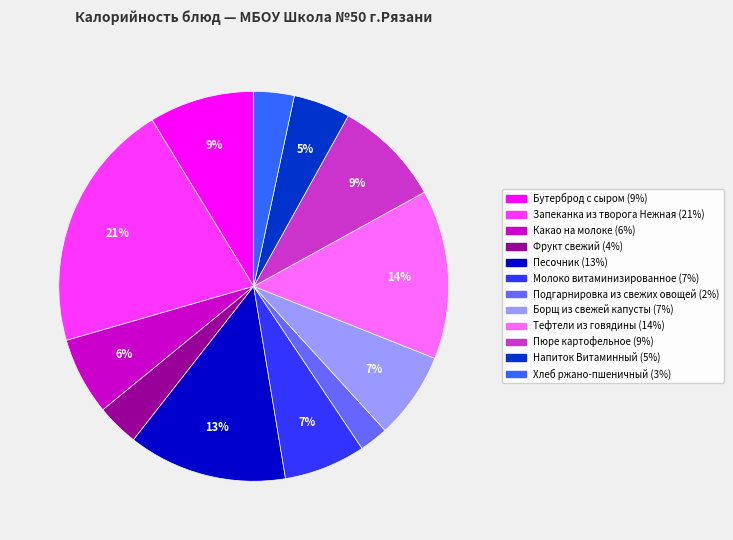

What is the ratio of the value at Тефтели из говядины to the value at Песочник?

1.1